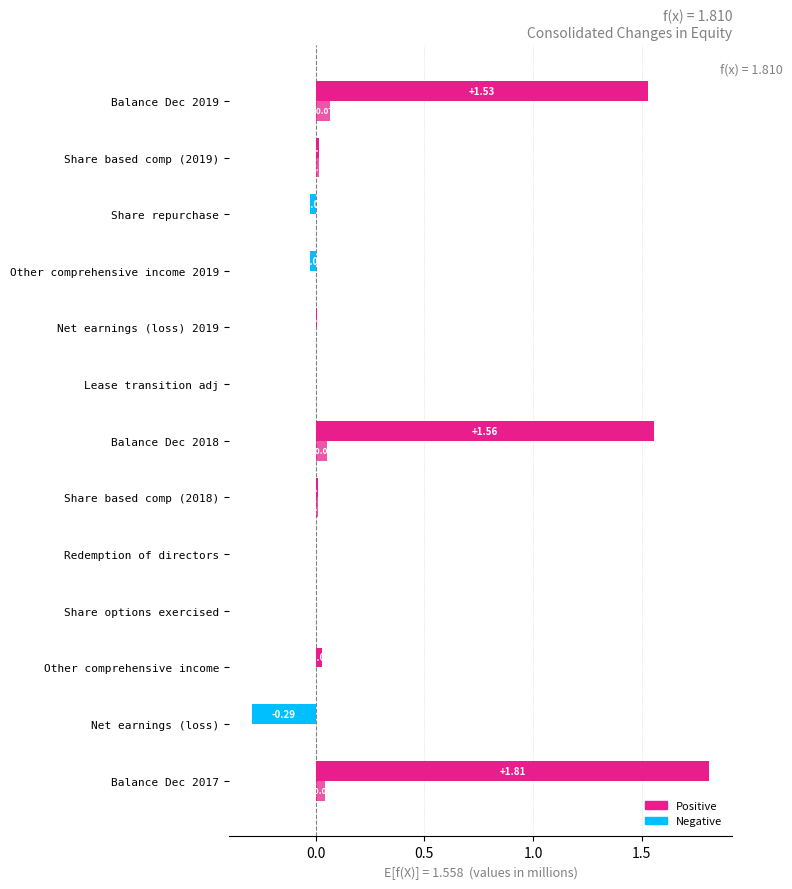

Count the number of categories in the chart.

13